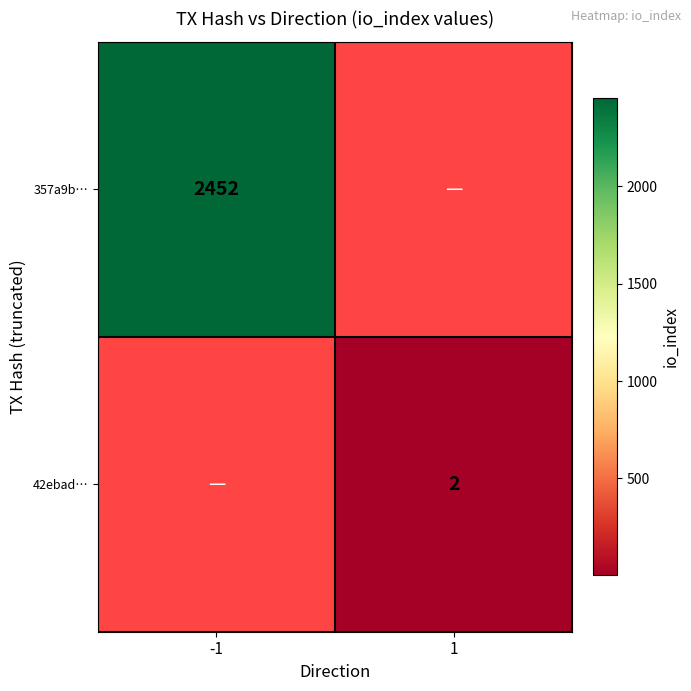

How many categories are shown in the chart?

2